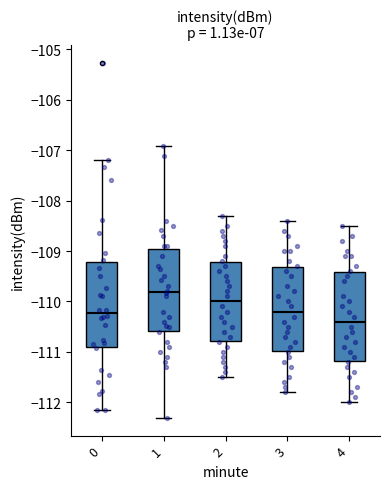

Reading left to right, transcribe this box plot: for each box, give where its median line is, the range the box spans, and where its two whiskers end, as read against the y-axis. The values are not printed on the chart, so give them approximately, as read against the axis.

0: median -110.2, box -110.9 to -109.2, whiskers -112.2 to -107.2
1: median -109.8, box -110.6 to -109.0, whiskers -112.3 to -106.9
2: median -110.0, box -110.8 to -109.2, whiskers -111.5 to -108.3
3: median -110.2, box -111.0 to -109.3, whiskers -111.8 to -108.4
4: median -110.4, box -111.2 to -109.4, whiskers -112.0 to -108.5